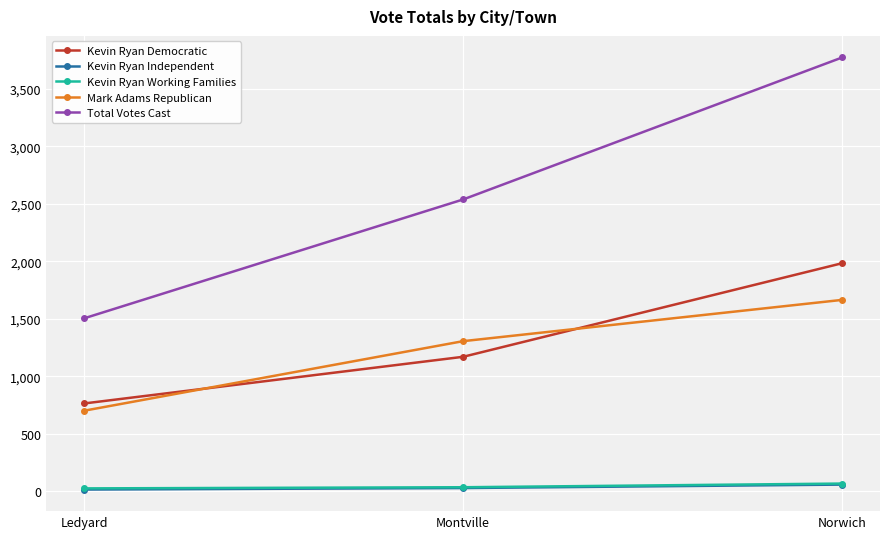

Which series has the largest total across all categories?

Total Votes Cast